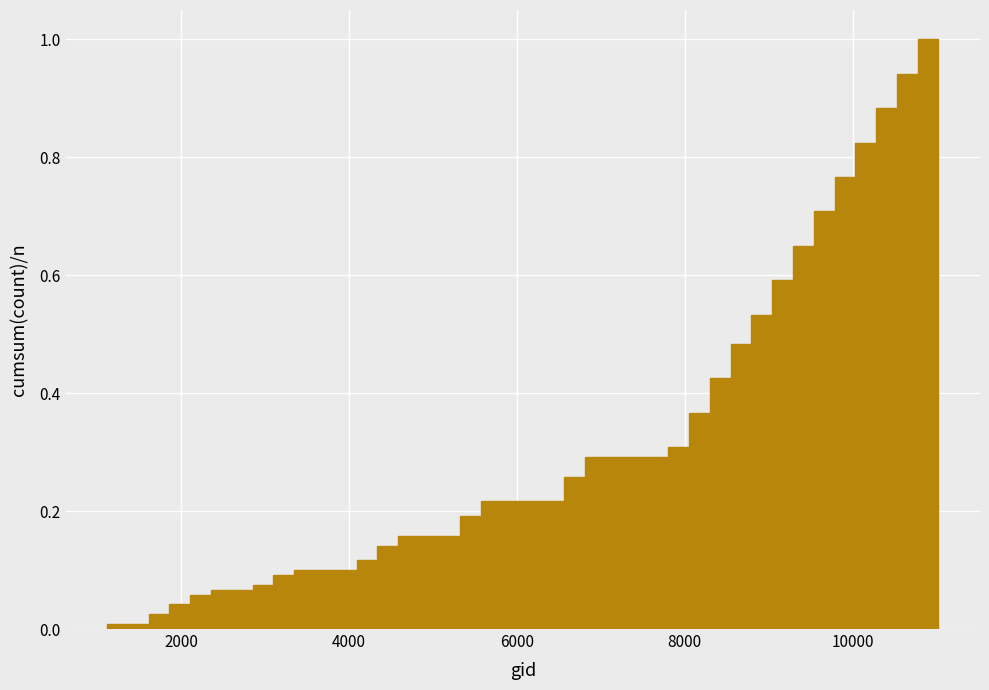

Read against the x-axis, roughly where is the centre of the tallest bar?

11000